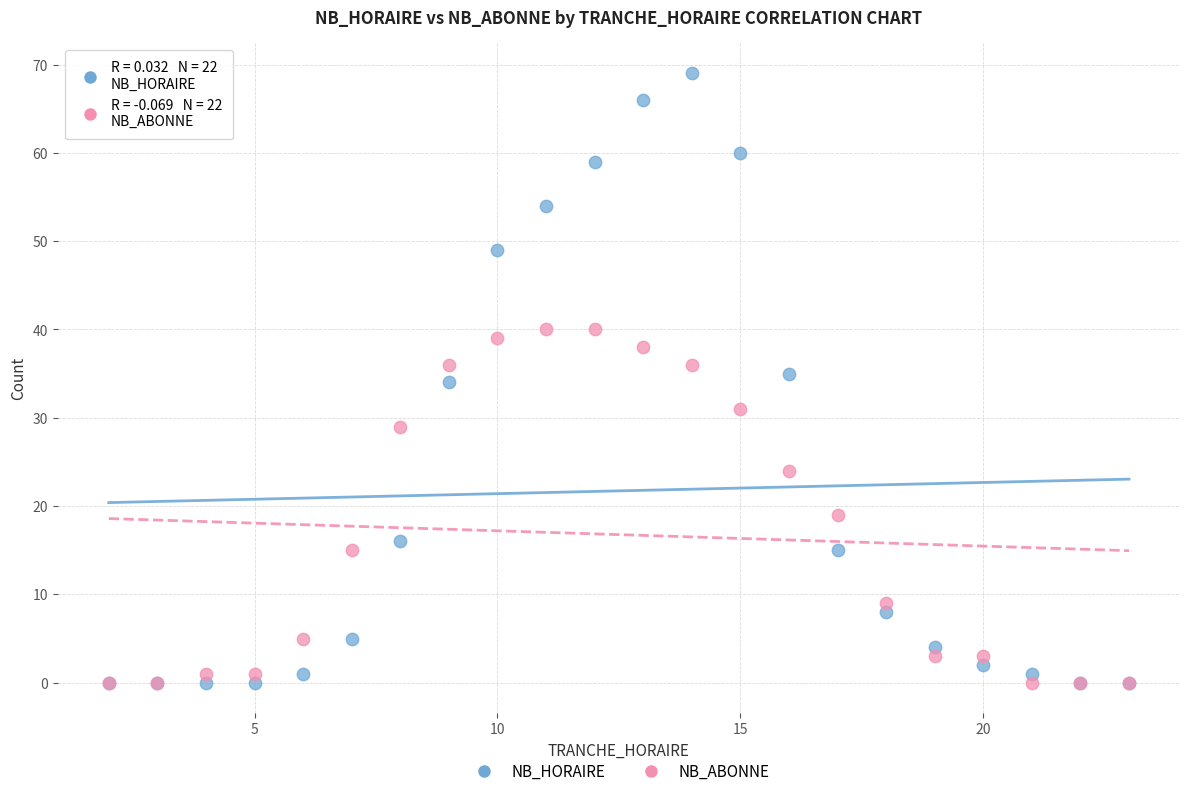

In the NB_ABONNE series, what Y value is closest to 20?

19